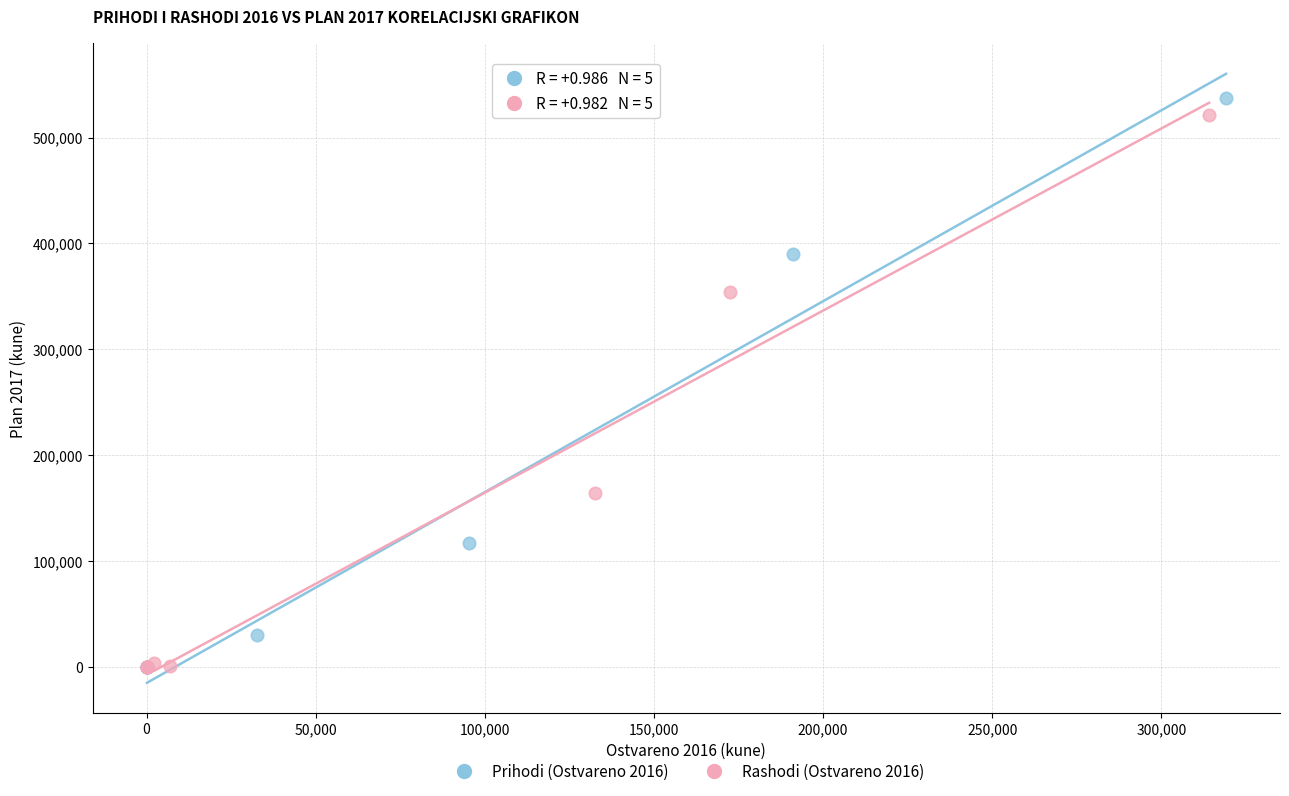

What are all the series names shown in the legend?

Prihodi (Ostvareno 2016), Rashodi (Ostvareno 2016)